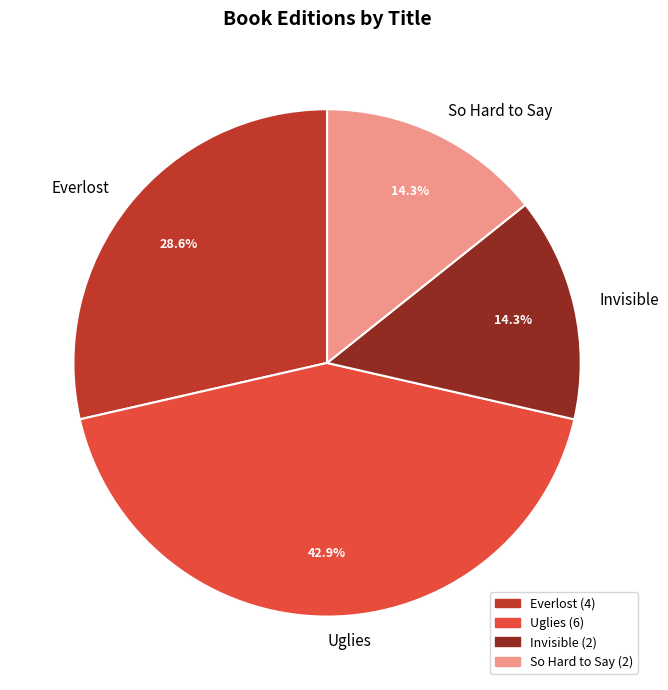

To the nearest percent, what is the difference between the largest and smallest slice percentages?

29%